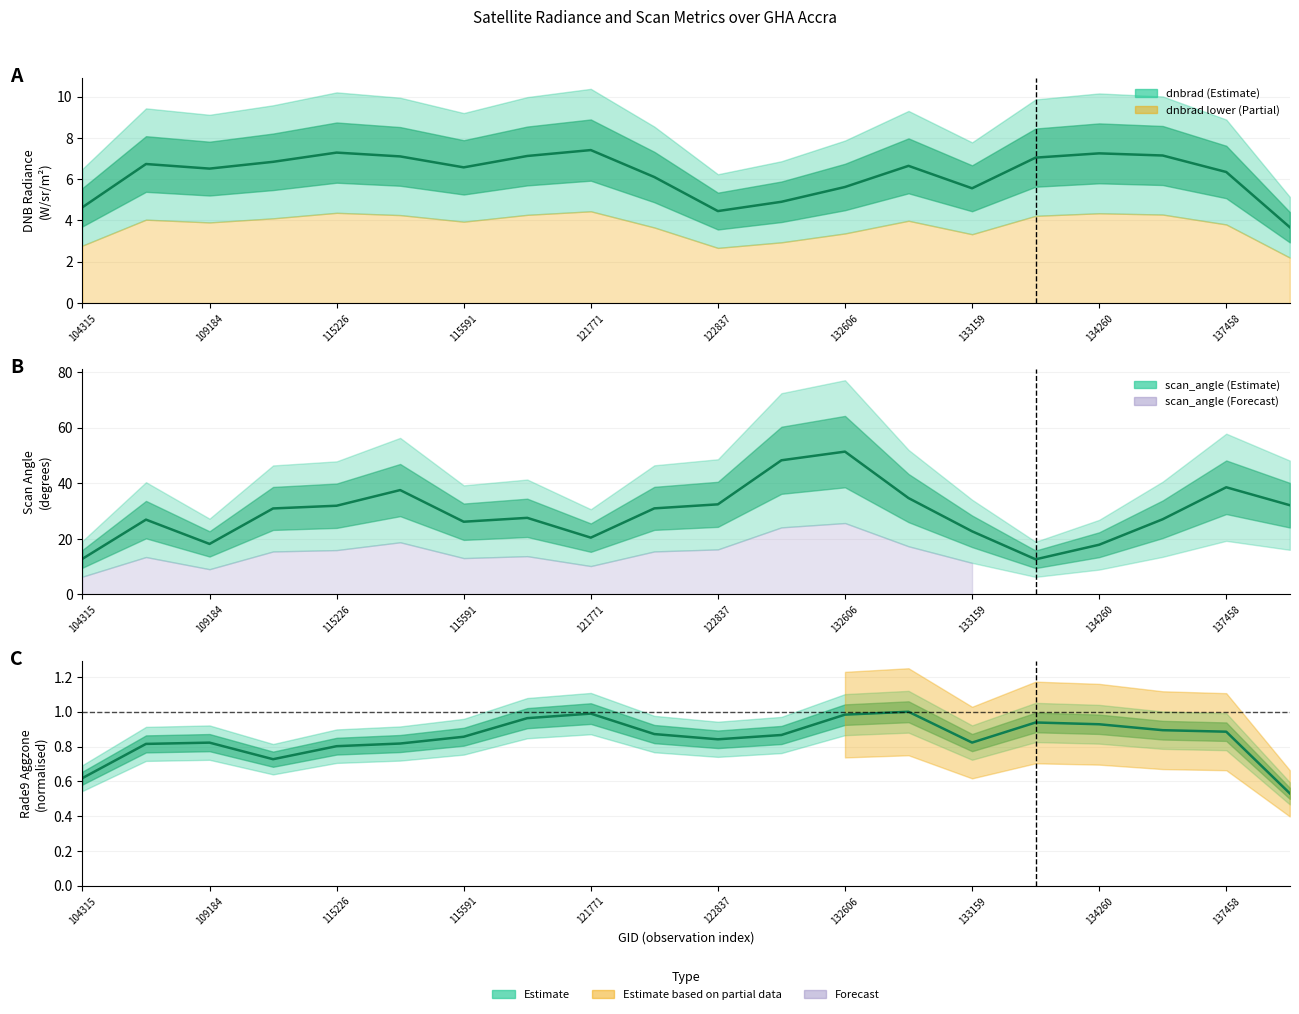

The value of rade9_aggzone_norm at 109895 is 2.9. True or false?

False